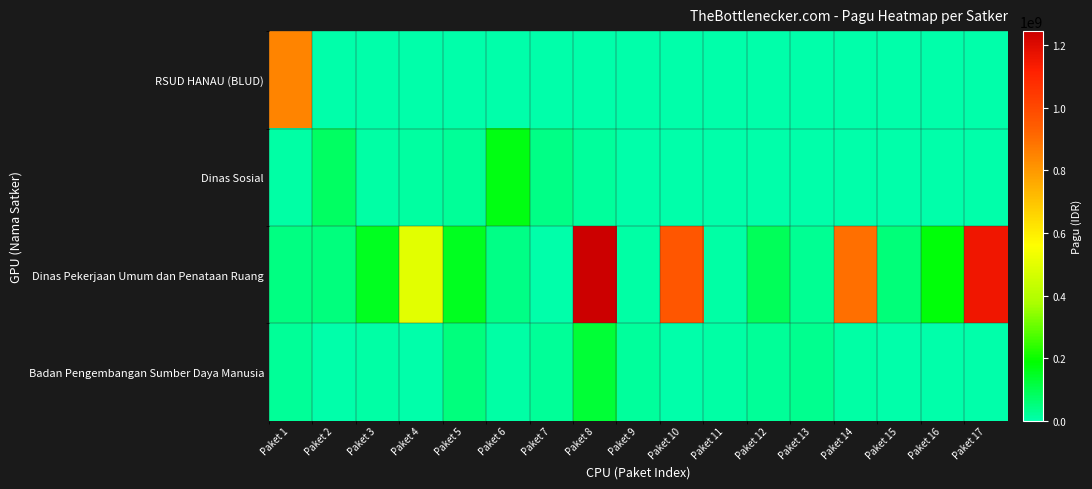

Which series has the widest spread of values?

Dinas Pekerjaan Umum dan Penataan Ruang